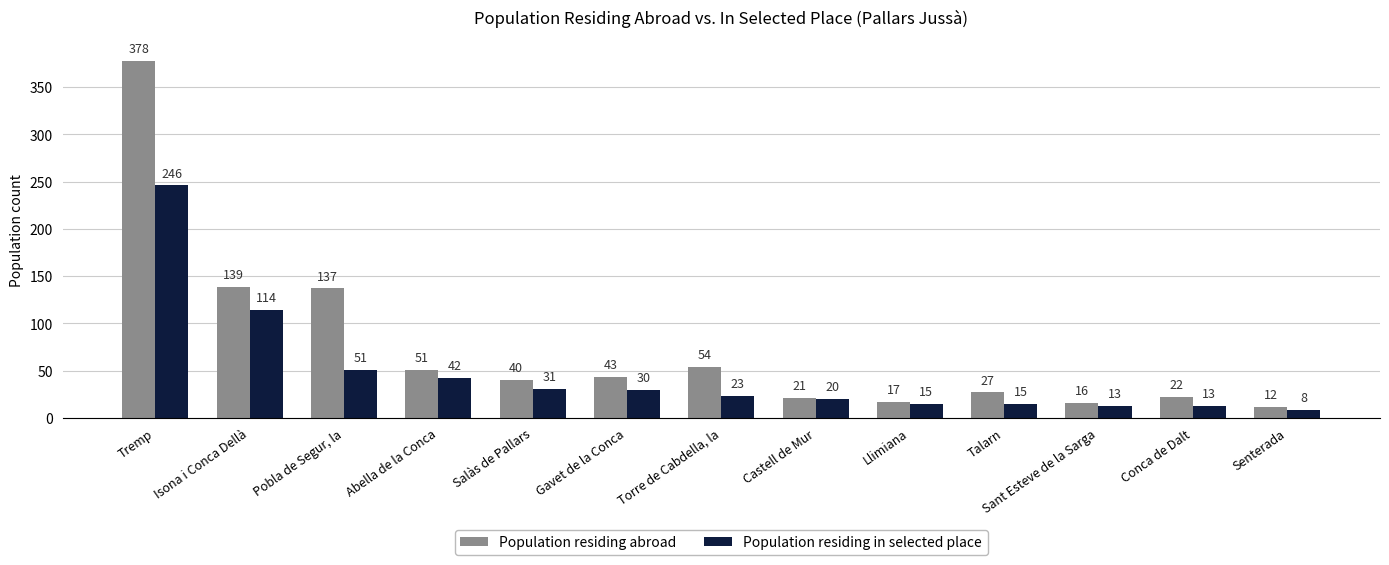

Reading left to right, extract all data points from this chart.

Population residing abroad: Tremp=378	Isona i Conca Dellà=139	Pobla de Segur, la=137	Abella de la Conca=51	Salàs de Pallars=40	Gavet de la Conca=43	Torre de Cabdella, la=54	Castell de Mur=21	Llimiana=17	Talarn=27	Sant Esteve de la Sarga=16	Conca de Dalt=22	Senterada=12
Population residing in selected place: Tremp=246	Isona i Conca Dellà=114	Pobla de Segur, la=51	Abella de la Conca=42	Salàs de Pallars=31	Gavet de la Conca=30	Torre de Cabdella, la=23	Castell de Mur=20	Llimiana=15	Talarn=15	Sant Esteve de la Sarga=13	Conca de Dalt=13	Senterada=8